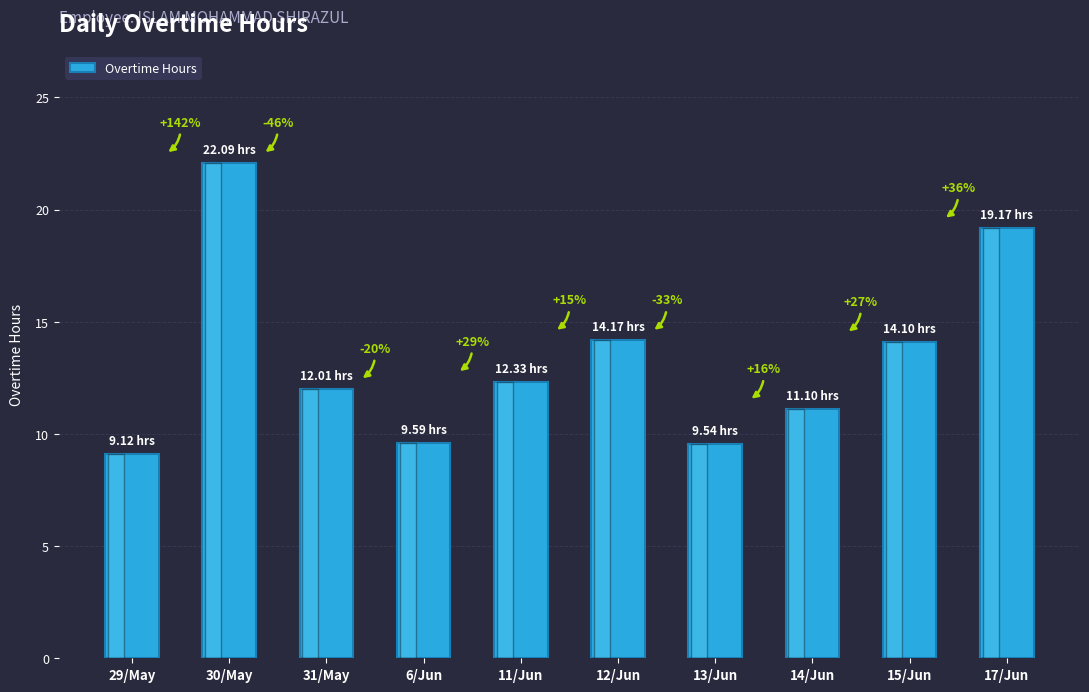

What is the value of the 2nd bar from the left?

22.1